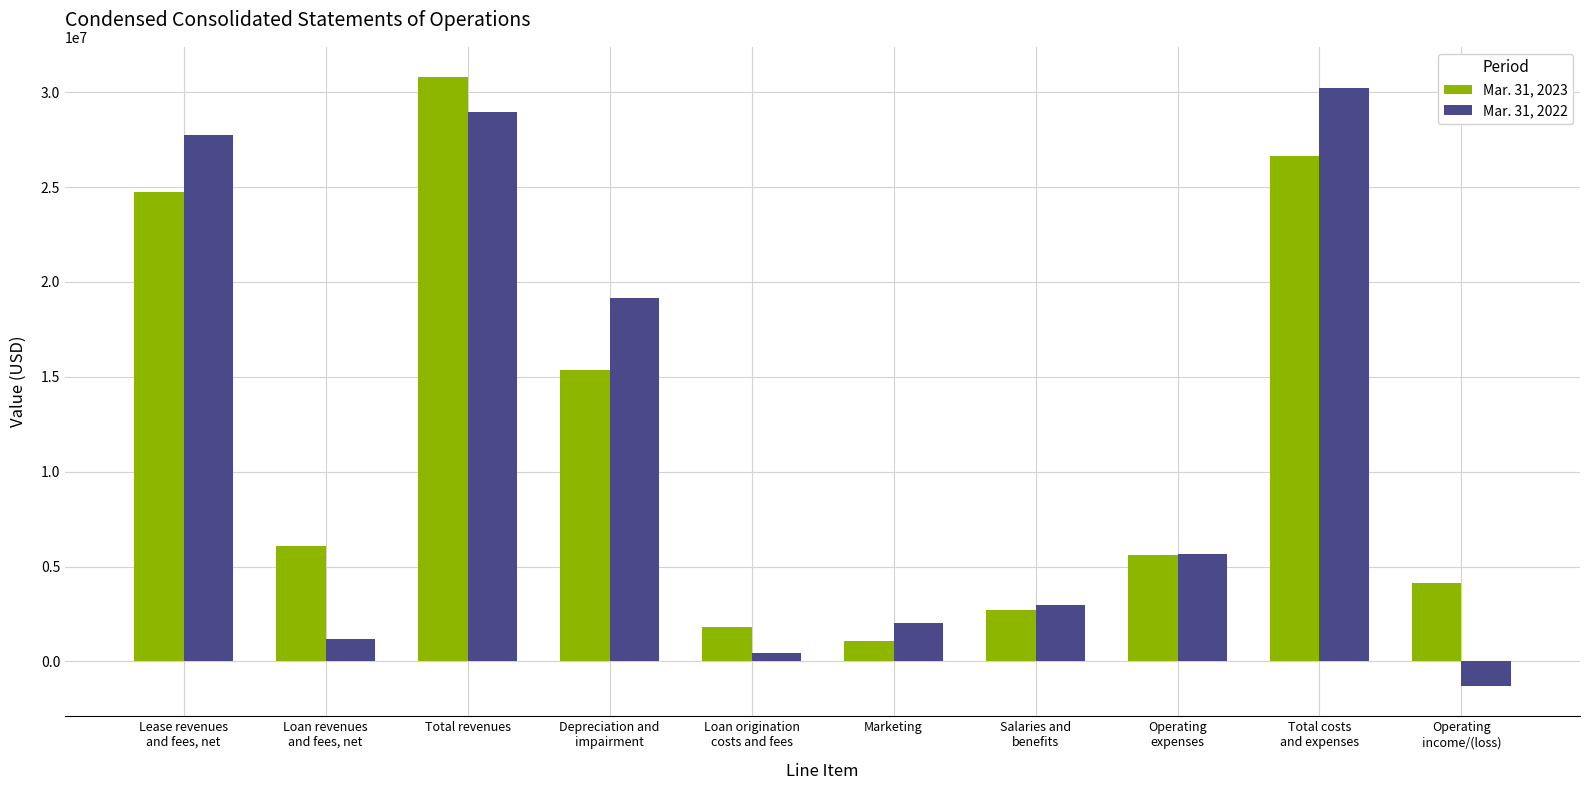

Reading left to right, transcribe all the data shown in this chart.

Mar. 31, 2023: Lease revenues
and fees, net=24714158	Loan revenues
and fees, net=6071617	Total revenues=30785775	Depreciation and
impairment=15345788	Loan origination
costs and fees=1833627	Marketing=1099189	Salaries and
benefits=2726890	Operating
expenses=5627708	Total costs
and expenses=26633202	Operating
income/(loss)=4152573
Mar. 31, 2022: Lease revenues
and fees, net=27766312	Loan revenues
and fees, net=1188924	Total revenues=28955236	Depreciation and
impairment=19160611	Loan origination
costs and fees=425513	Marketing=2014115	Salaries and
benefits=2964442	Operating
expenses=5673202	Total costs
and expenses=30237883	Operating
income/(loss)=-1282647